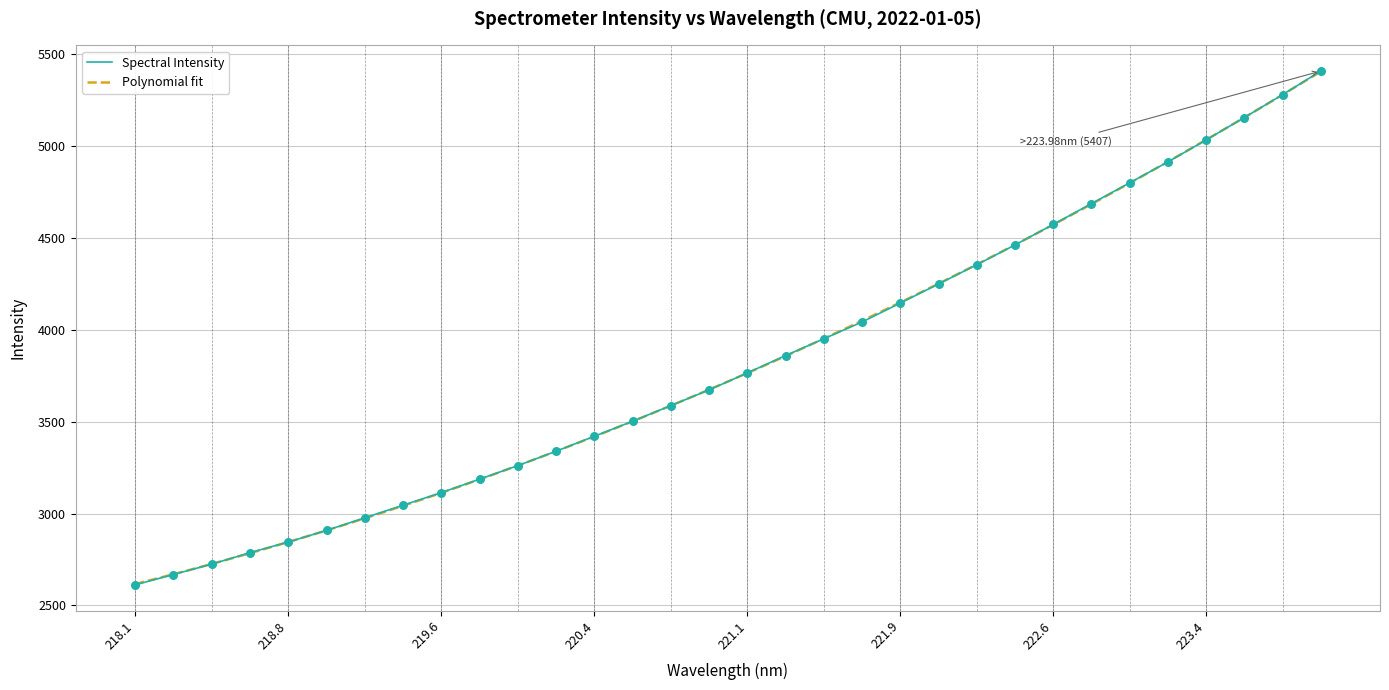

What is the change in value from 219.9712 to 220.9264?

+412.0